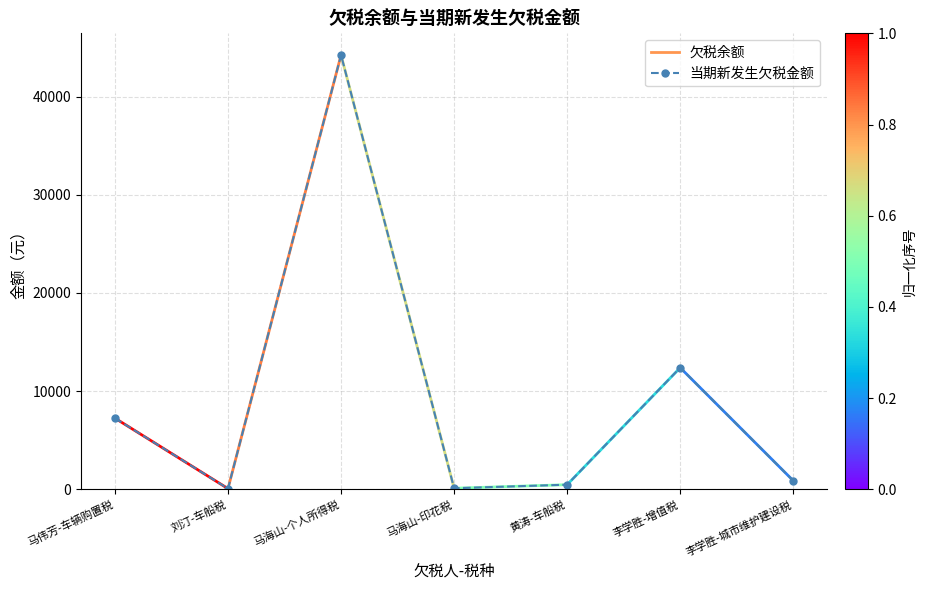

True or false: the data shows 69512.4 at 马海山-个人所得税.

False